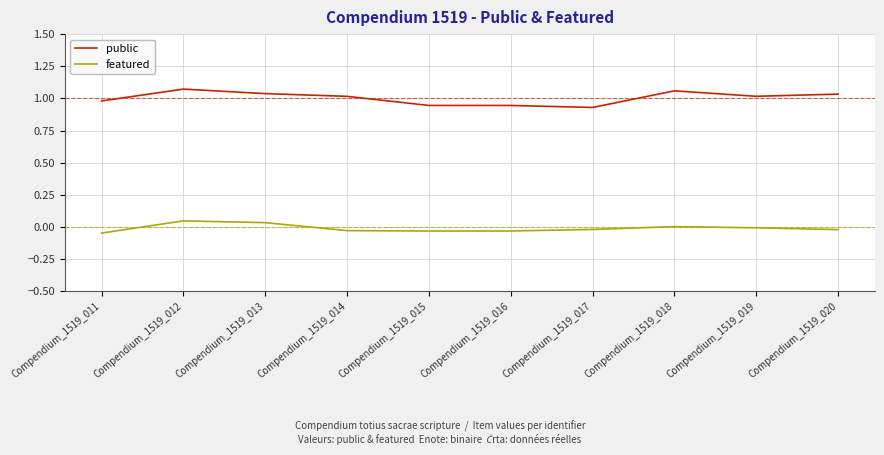

True or false: featured and public intersect in this chart.

False